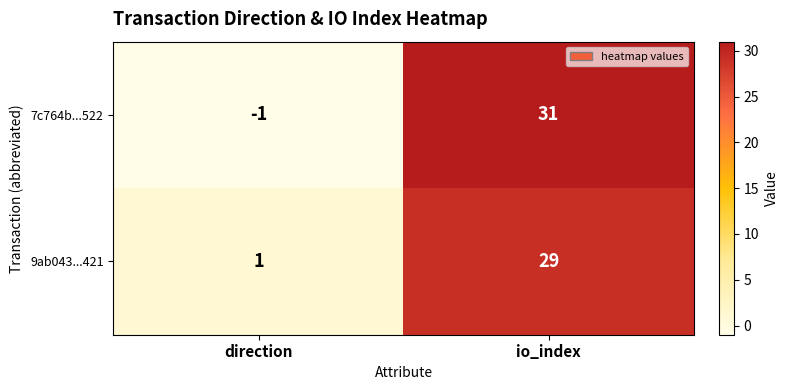

Between direction and io_index, which series saw the biggest shift?

7c764b...522